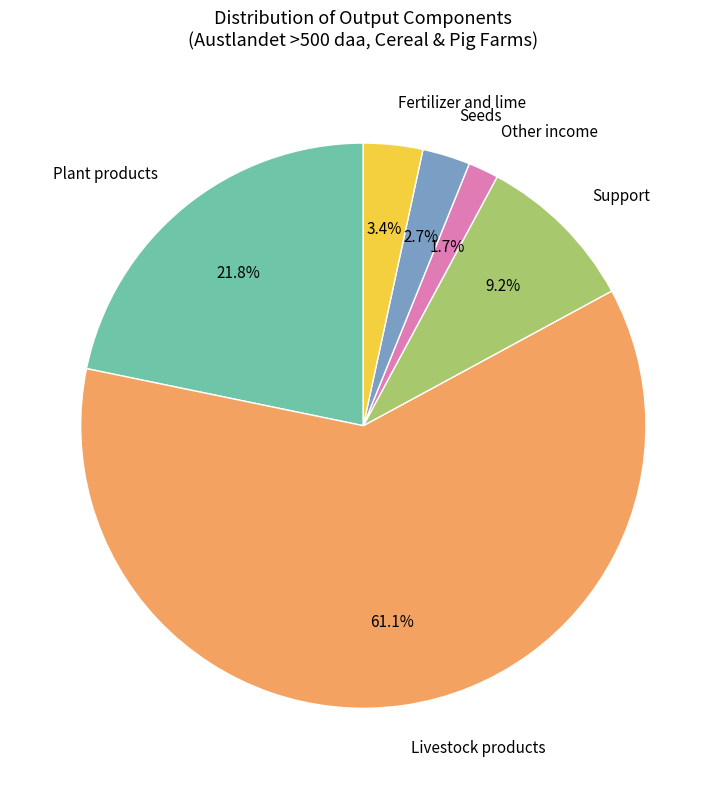

Does Plant products represent more than half of the total?

No